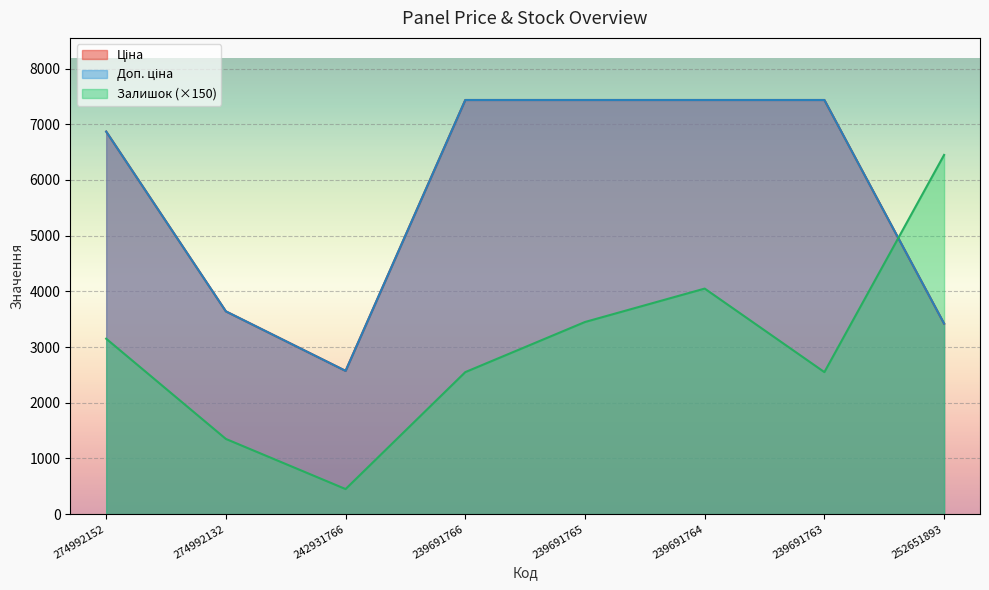

Where is the first local minimum for Доп. ціна?

242931766